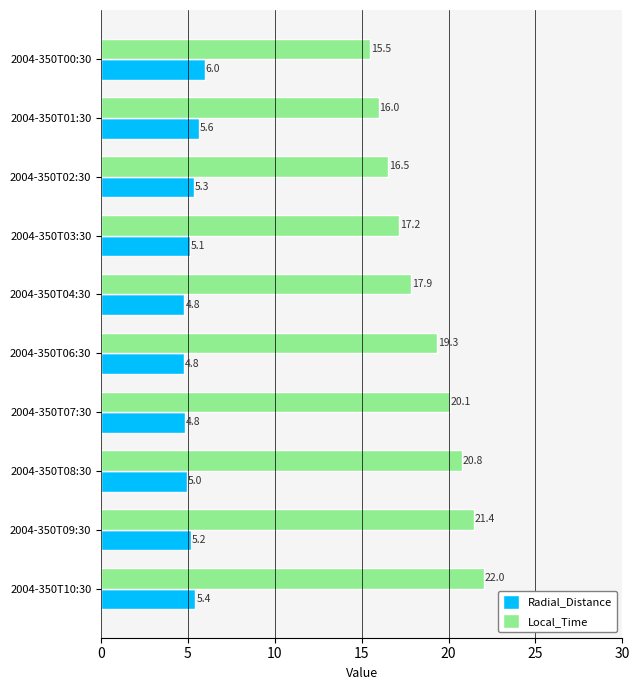

List the series in order of their peak value, highest first.

Local_Time, Radial_Distance